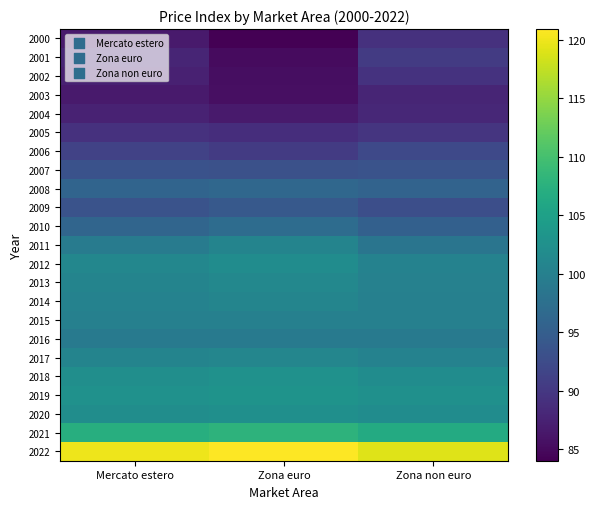

What is the minimum value shown in the chart?

84.0